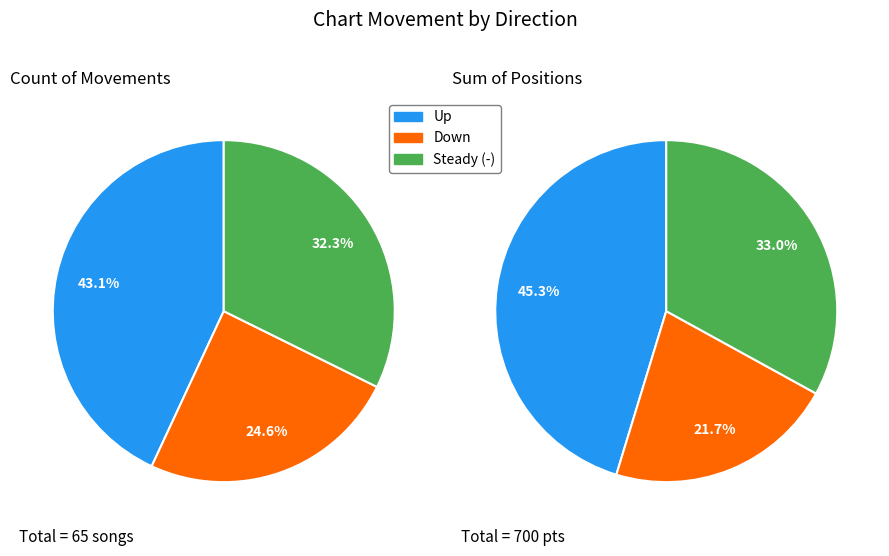

The up slice represents 29% of the pie. True or false?

False